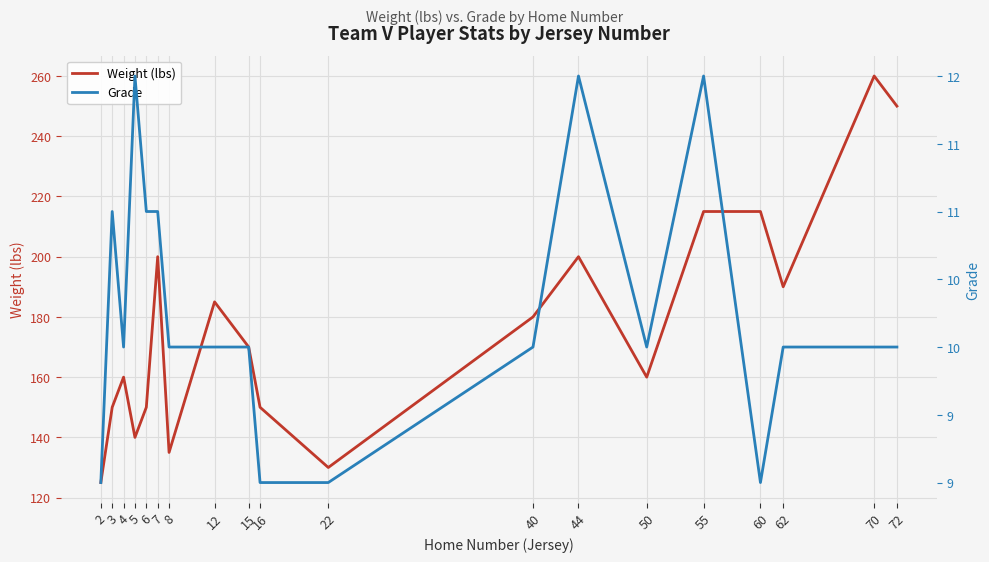

Reading left to right, what are all the values shown in this chart?

Weight (lbs): 125	150	160	140	150	200	135	185	170	150	130	180	200	160	215	215	190	260	250
Grade: 9	11	10	12	11	11	10	10	10	9	9	10	12	10	12	9	10	10	10